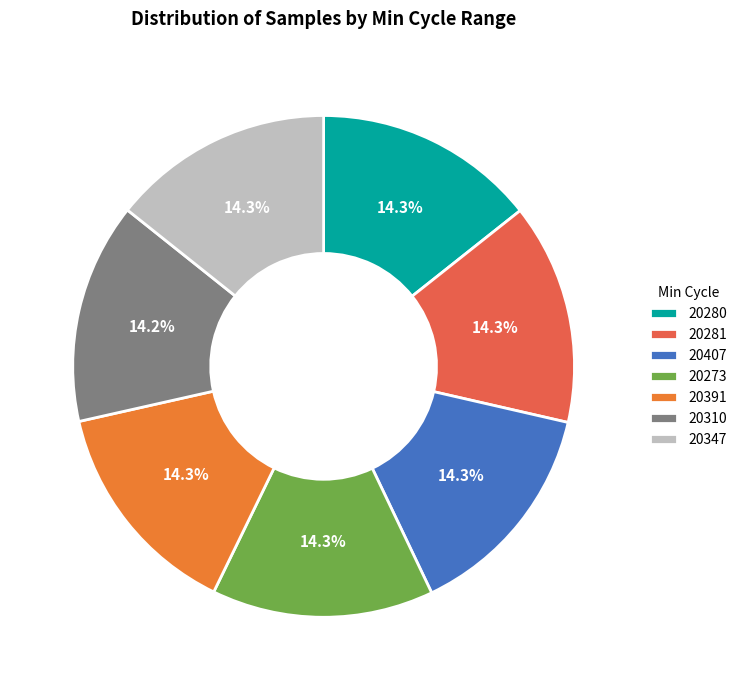

Between 20407 and 20347, which is larger?

20407